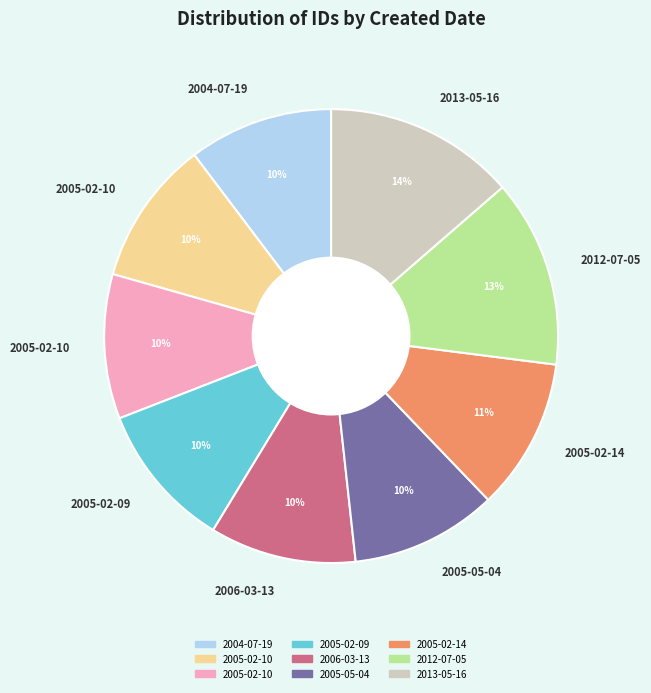

Count the number of slices in the pie.

9